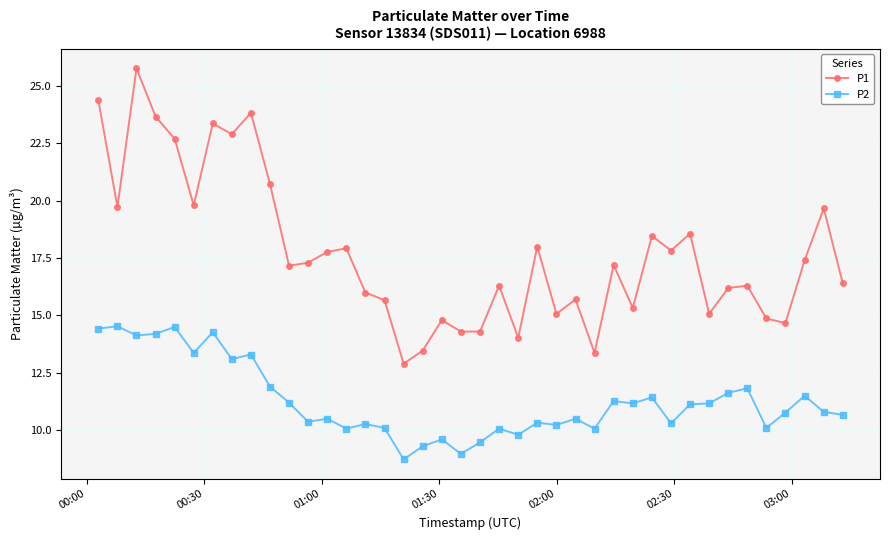

What is the value of the P2 point at the 14th from the left?

10.1